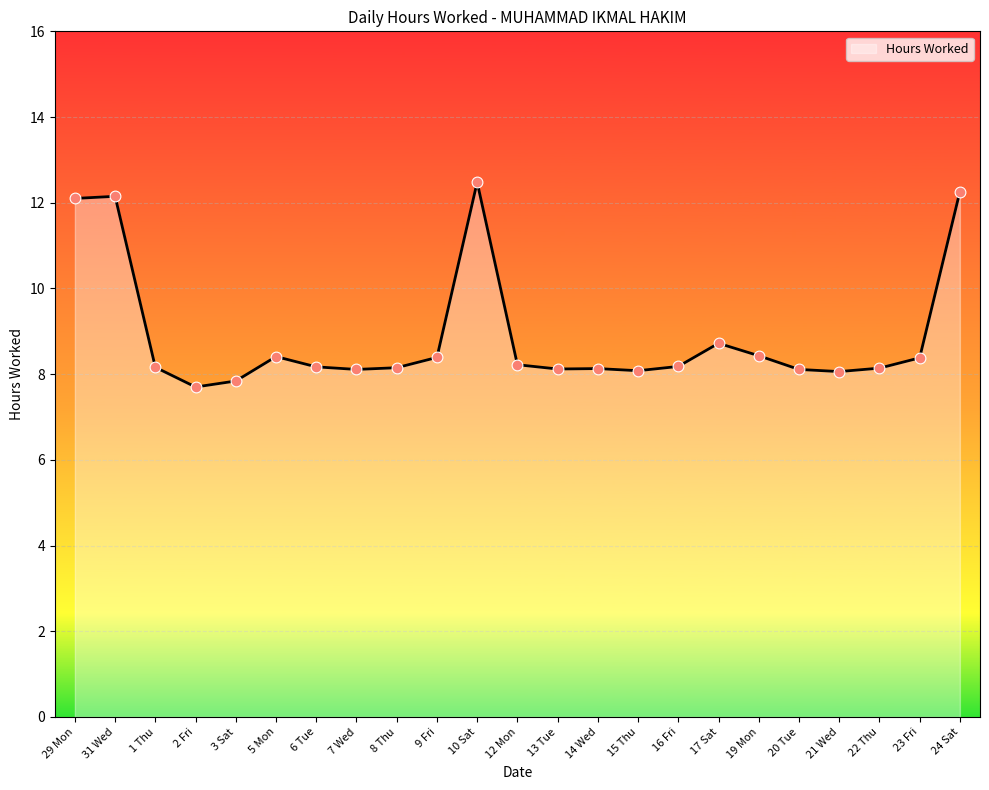

Between 10 Sat and 6 Tue, which is larger?

10 Sat